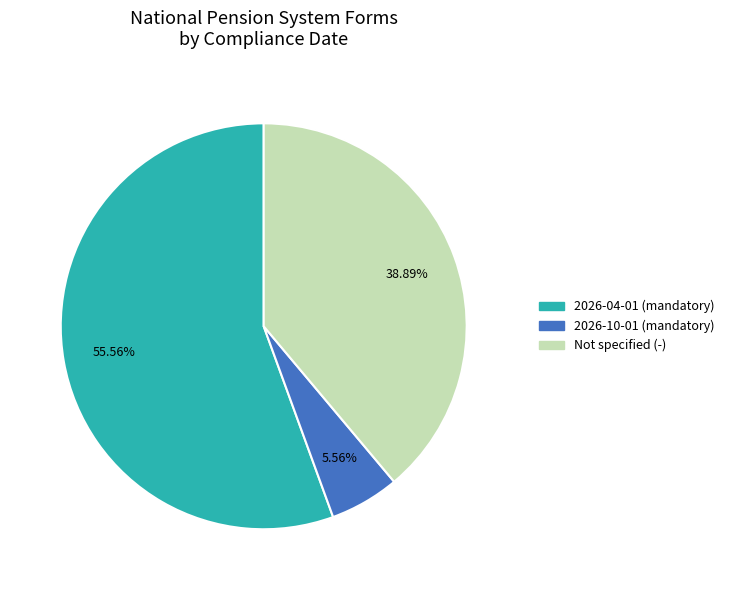

Does any single category account for the majority?

Yes